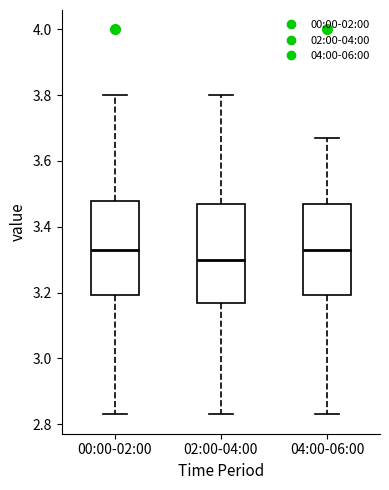

Where does the upper whisker of the box for 00:00-02:00 end on the y-axis? The values are not printed on the chart, so give them approximately, as read against the axis.

3.80